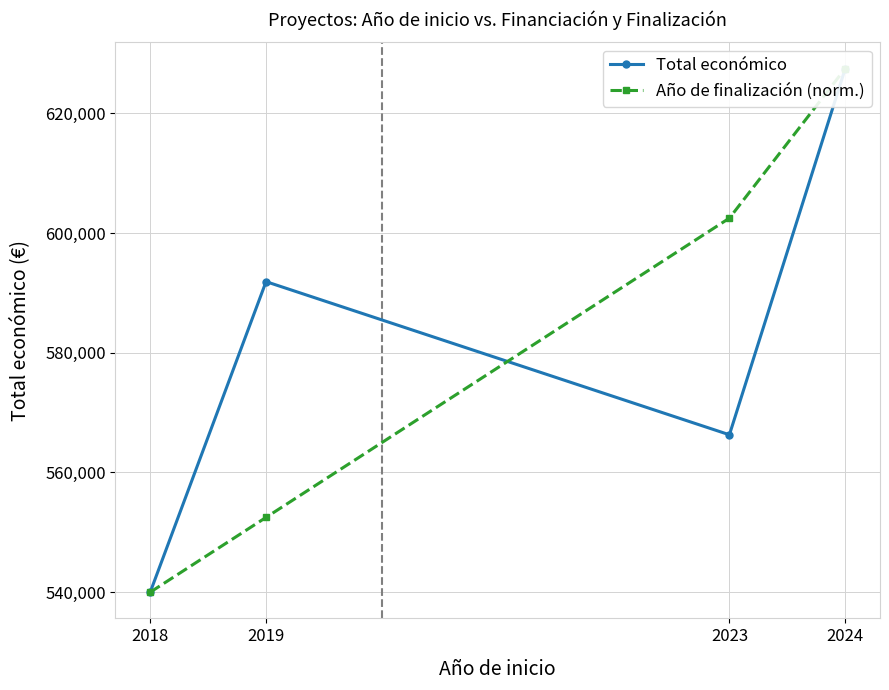

Where is the first local maximum for Total económico?

2019